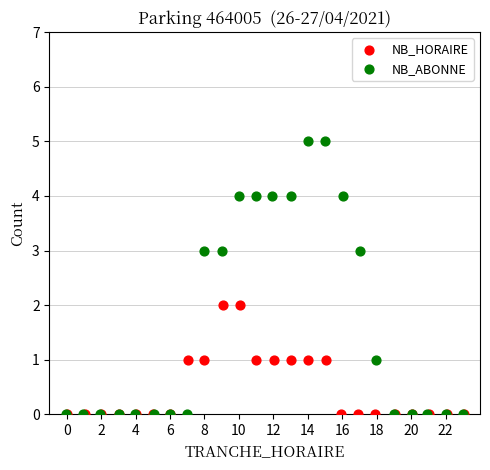

What are all the series names shown in the legend?

NB_HORAIRE, NB_ABONNE